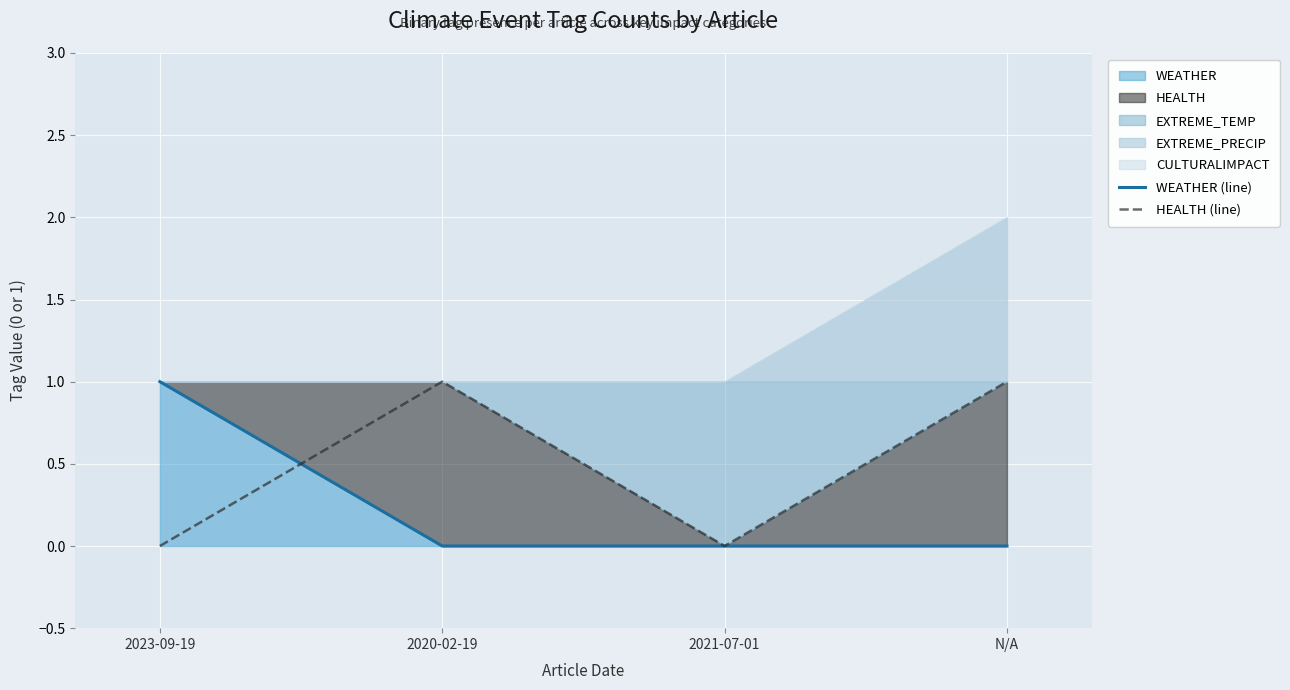

At which category is the sum across all series the highest?

2023-09-19